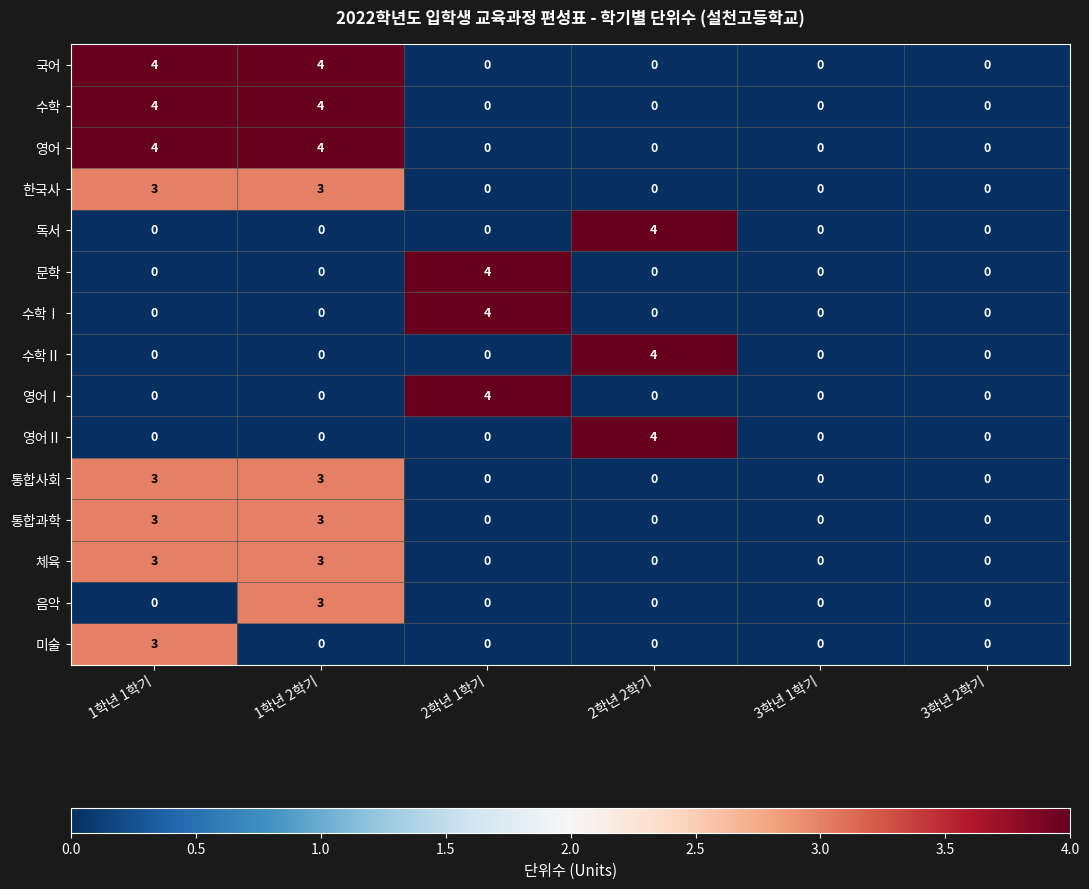

What is the difference between the highest and lowest values at 2학년 1학기?

4